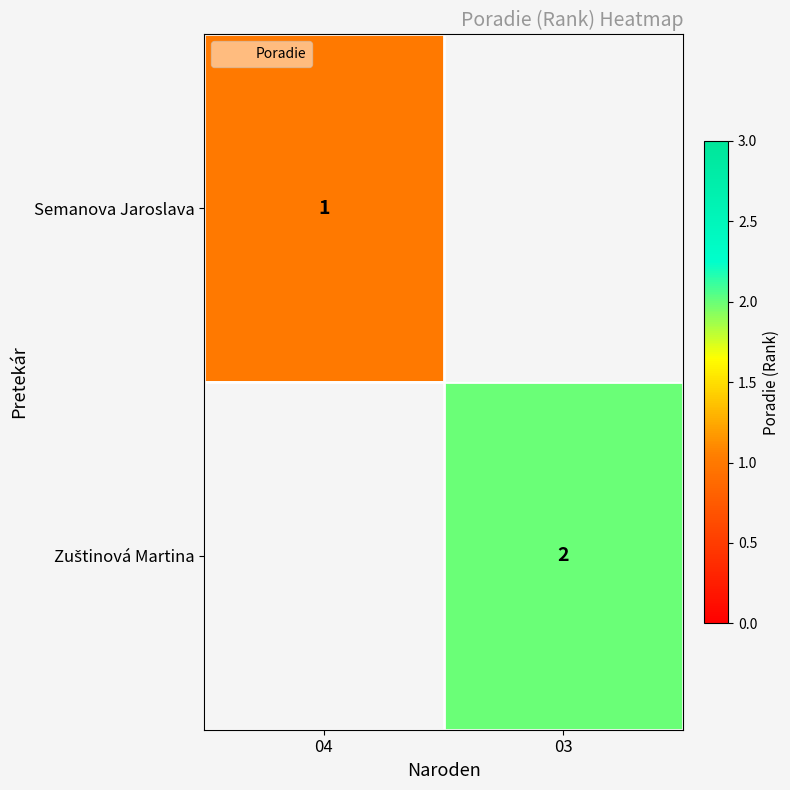

How many distinct data groups are displayed?

2